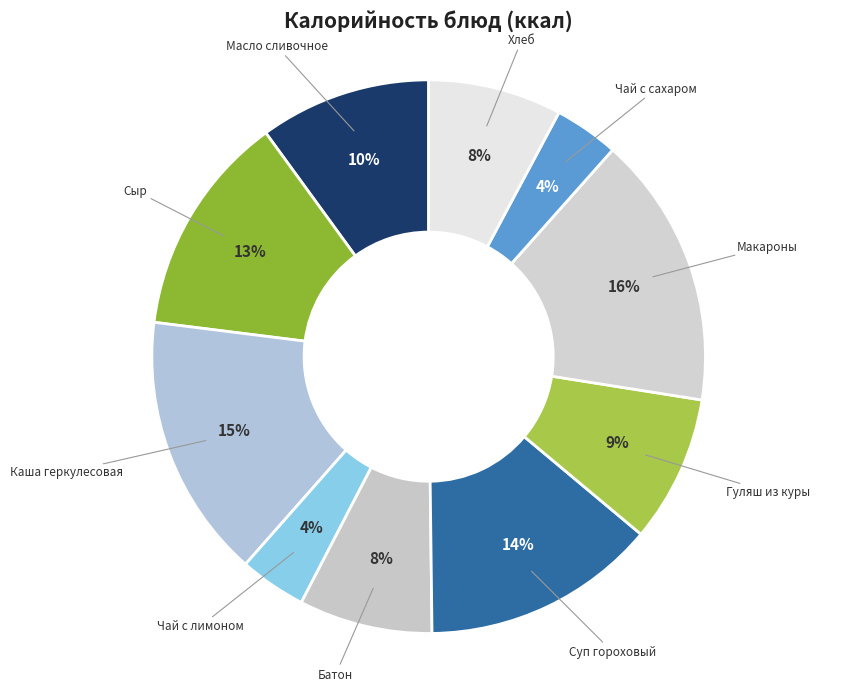

Count the number of slices in the pie.

10